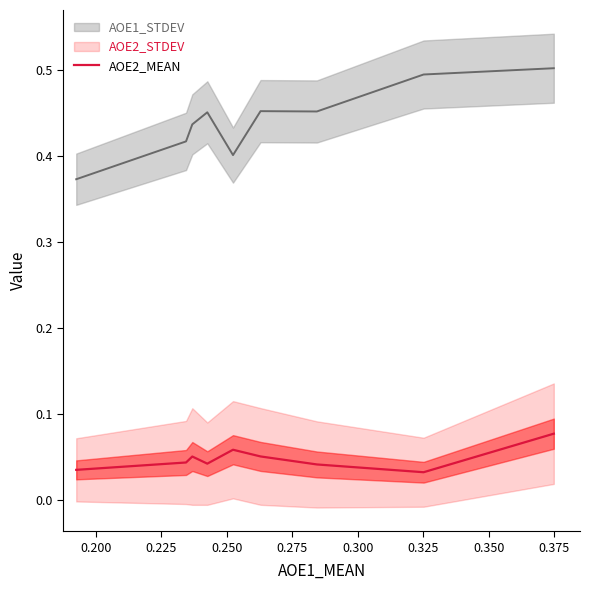

Which category has the highest value across all series?

0.375